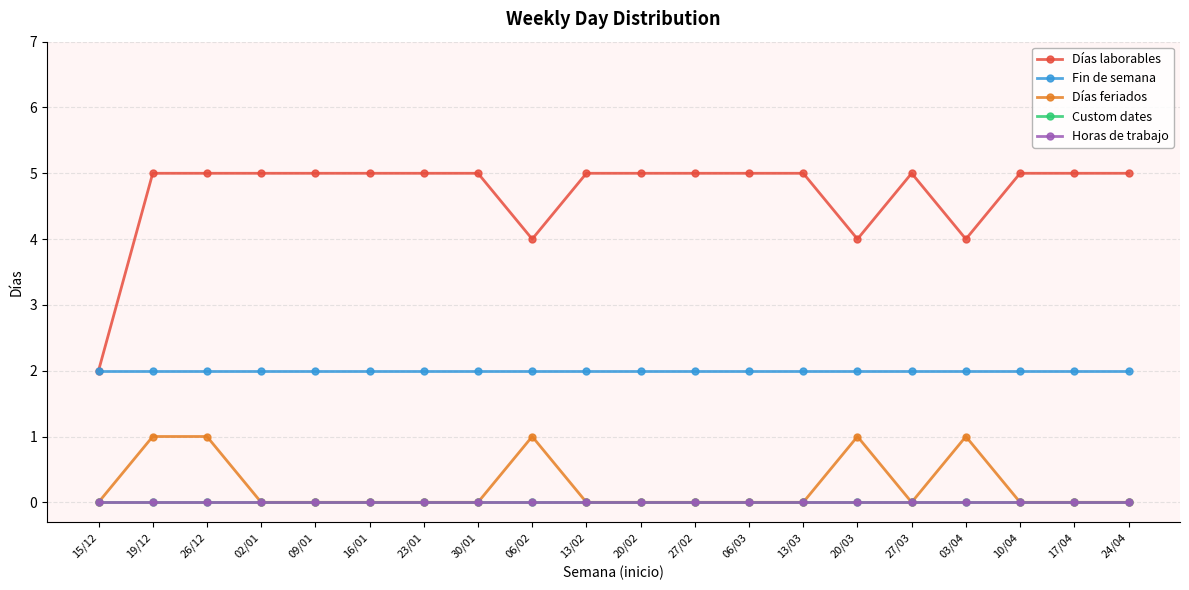

Is this an area chart (filled region under the line)?

No